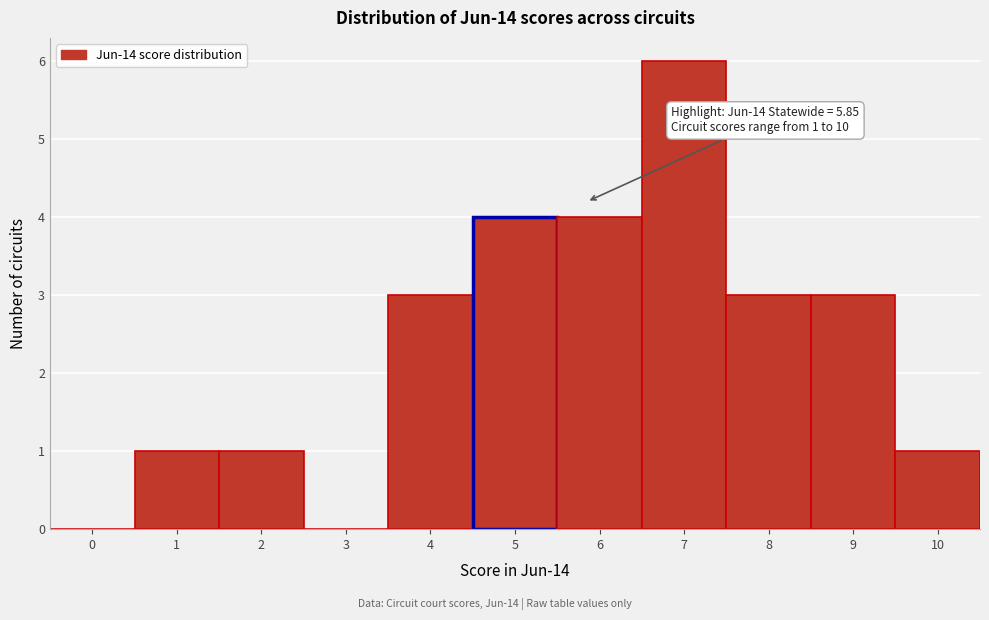

Reading left to right, extract all data points from this chart.

0=0	1=1	2=1	3=0	4=3	5=4	6=4	7=6	8=3	9=3	10=1